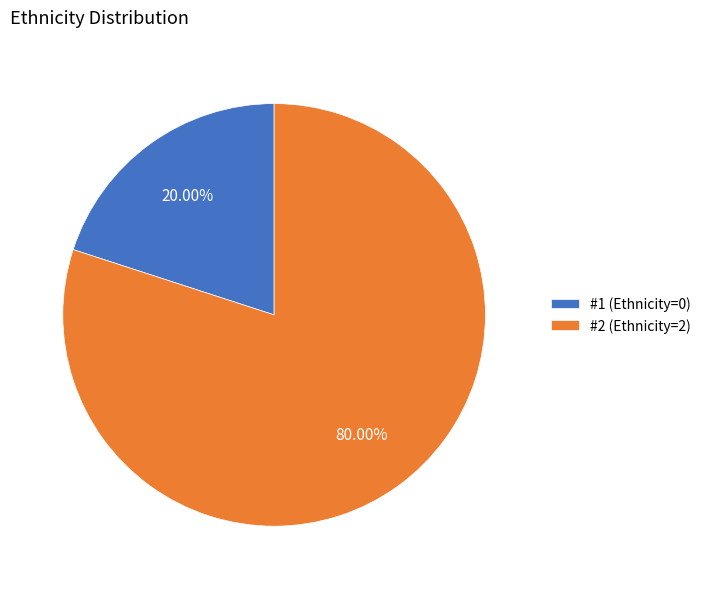

Rank the categories by value from lowest to highest.

#1 (Ethnicity=0), #2 (Ethnicity=2)